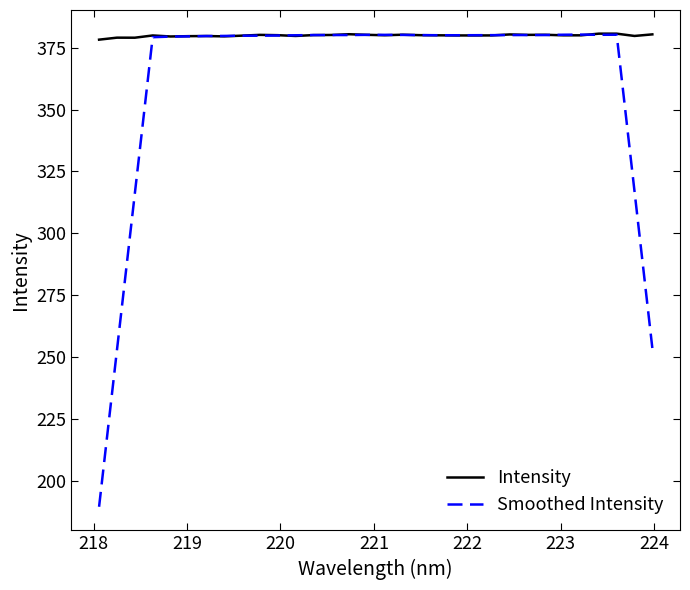

Which series has the largest total across all categories?

Intensity